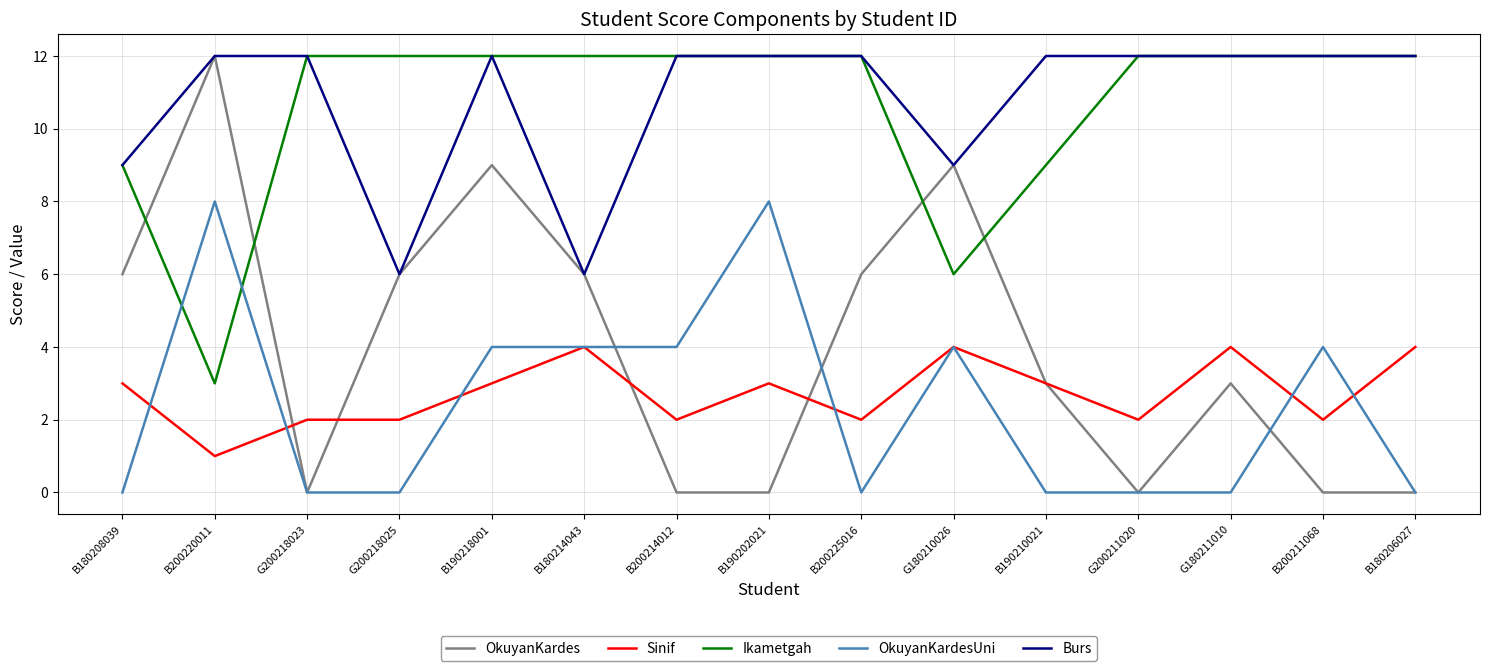

What is the sum of the Ikametgah values at B190218001 and B200225016?

24